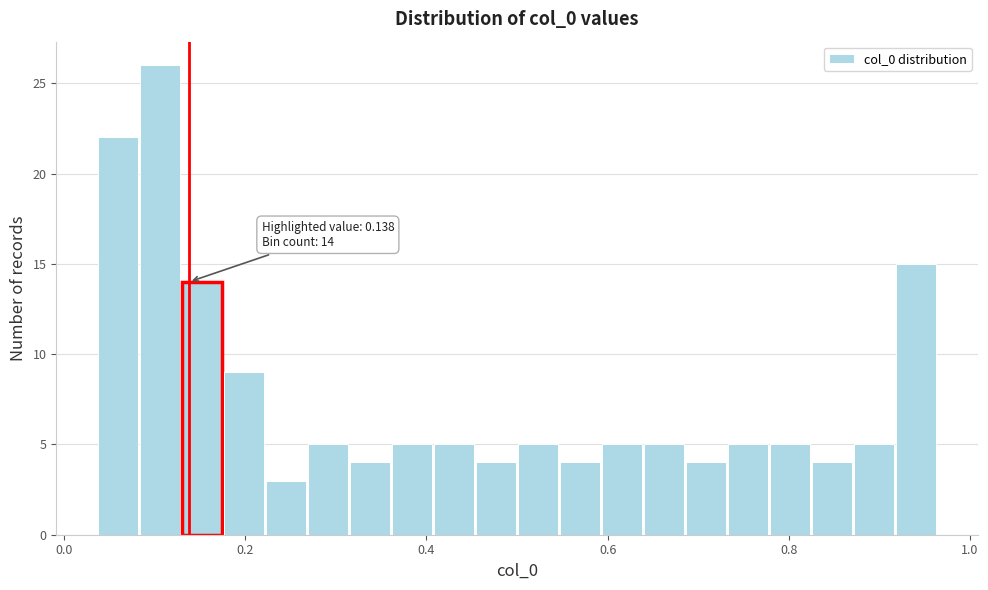

Around what value on the x-axis is the tallest bar? Give the approximate position of its centre, as read against the axis.

0.10